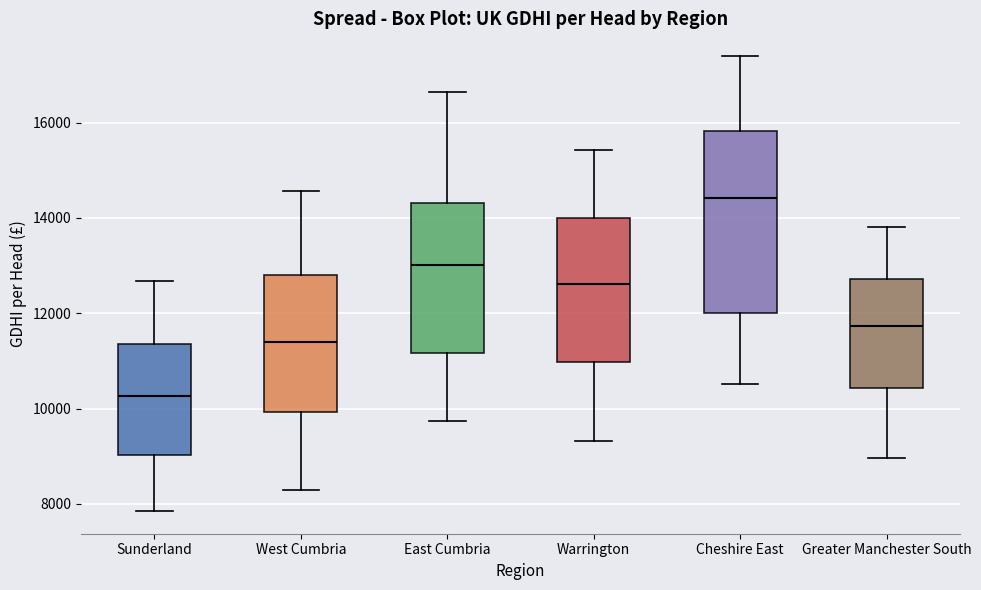

Reading left to right, read every box against the y-axis: the position of its median line, the range the box covers, and the ends of its whiskers. The values are not printed on the chart, so give them approximately, as read against the axis.

Sunderland: median 10200, box 9000 to 11400, whiskers 7800 to 12600
West Cumbria: median 11400, box 10000 to 12800, whiskers 8200 to 14600
East Cumbria: median 13000, box 11200 to 14400, whiskers 9800 to 16600
Warrington: median 12600, box 11000 to 14000, whiskers 9400 to 15400
Cheshire East: median 14400, box 12000 to 15800, whiskers 10600 to 17400
Greater Manchester South: median 11800, box 10400 to 12800, whiskers 9000 to 13800